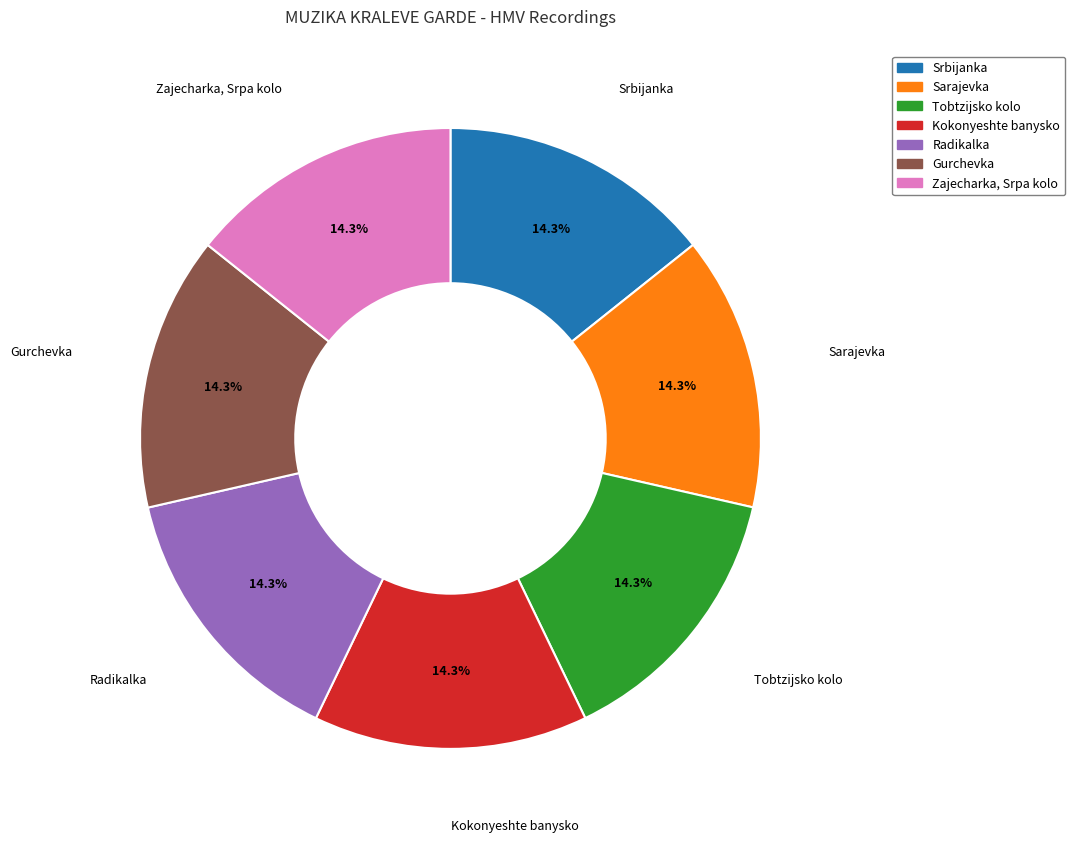

The Radikalka slice represents 14% of the pie. True or false?

True